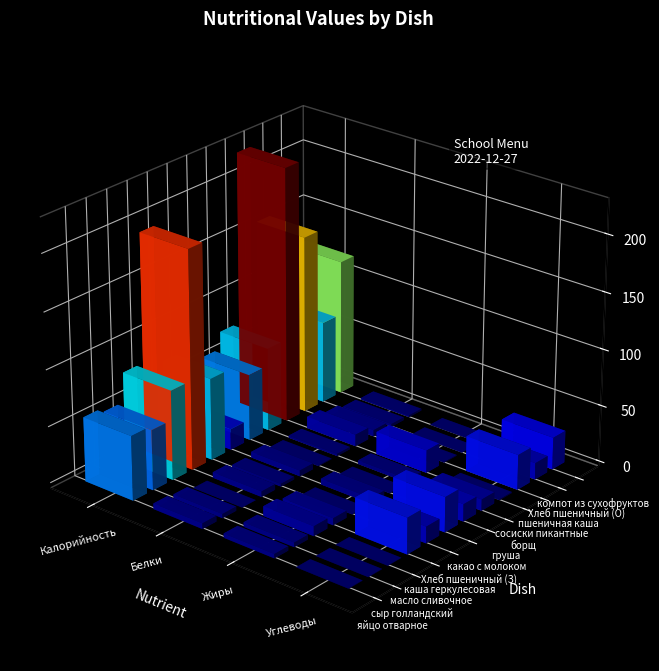

How many series are shown in this chart?

12